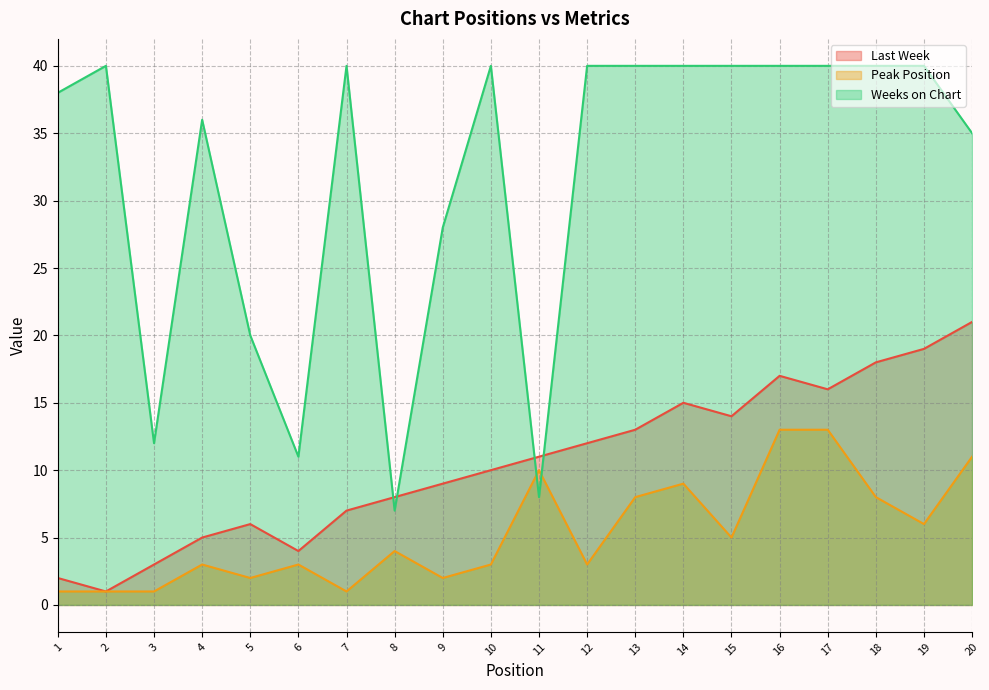

The Weeks on Chart series shows 6 at 11. True or false?

False